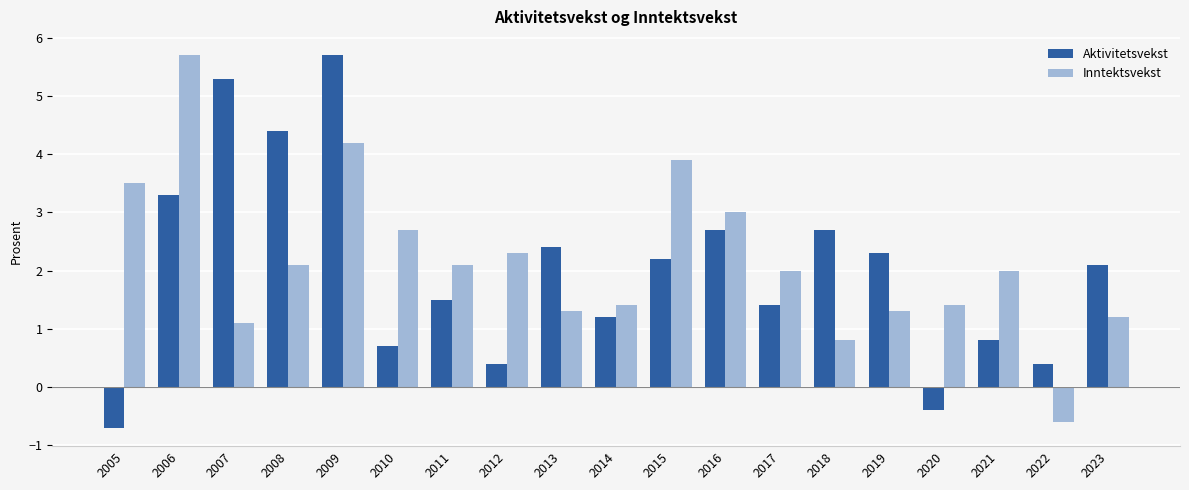

What is the minimum value shown in the chart?

-0.7